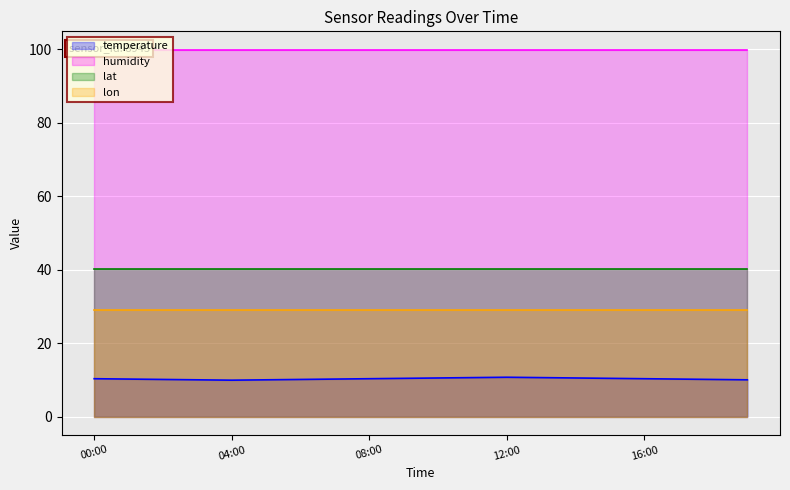

How many temperature values are between 10 and 11?

19